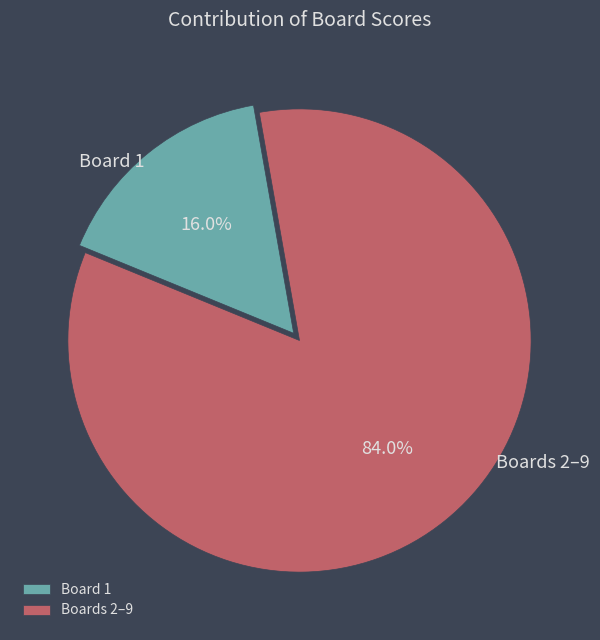

Do Boards 2–9 and Board 1 together represent more than half of the pie?

Yes